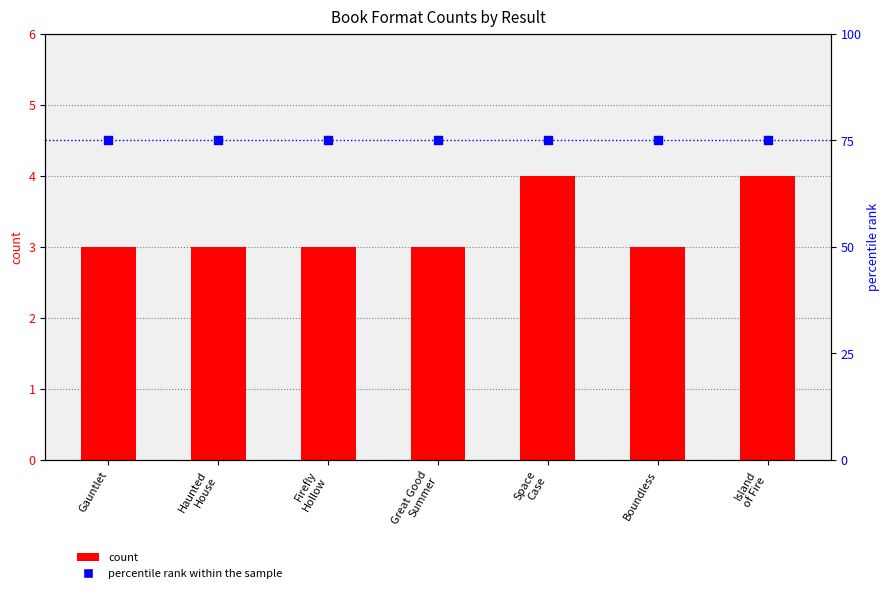

At which category is the sum across all series the highest?

Space
Case